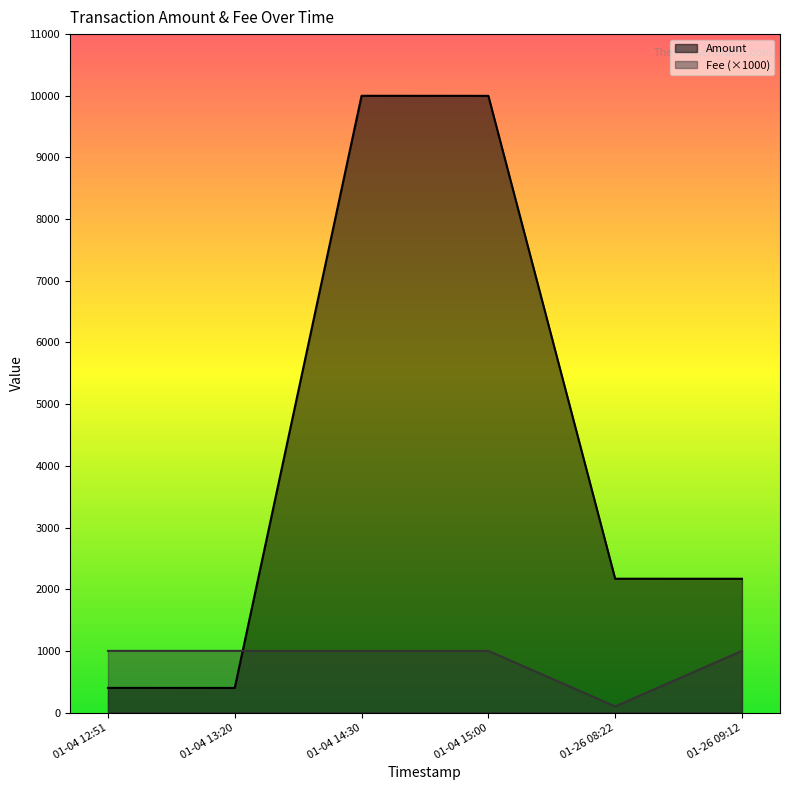

At which category does Amount reach its first local peak?

01-04 14:30